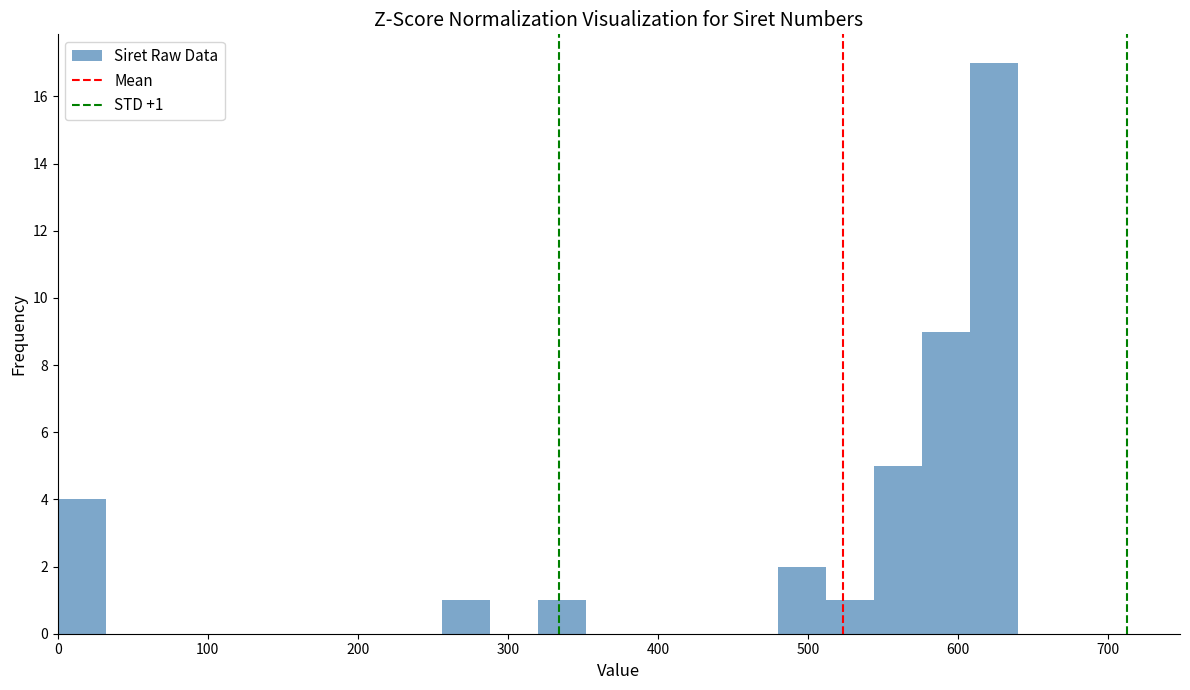

Around what value on the x-axis is the tallest bar? Give the approximate position of its centre, as read against the axis.

620